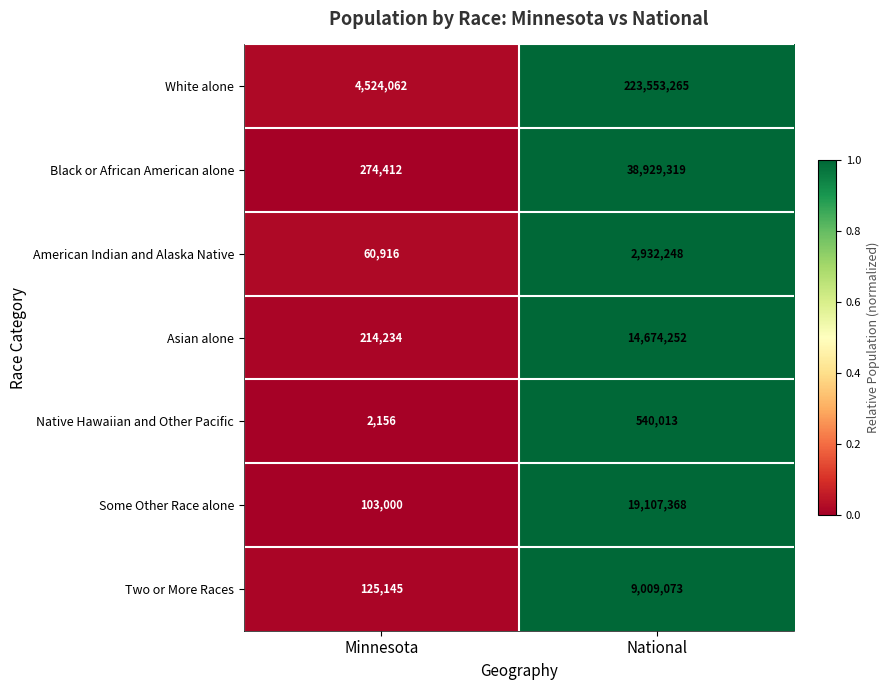

Which series changed the most between Minnesota and National?

White alone